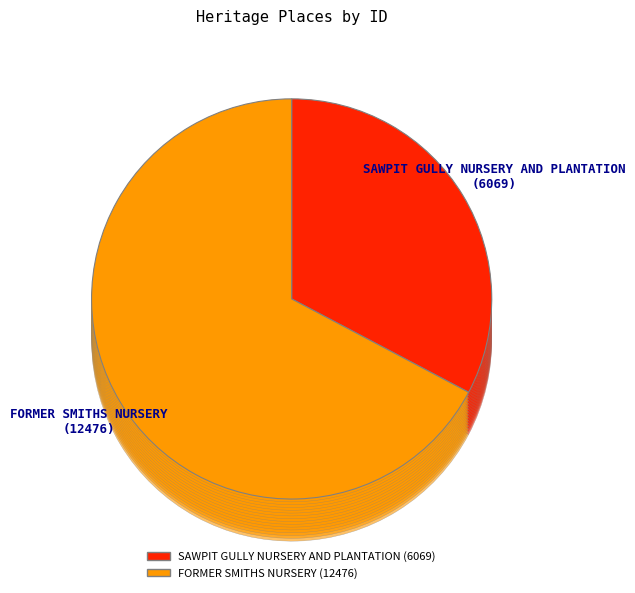

To the nearest percent, what portion does FORMER SMITHS NURSERY represent?

67%